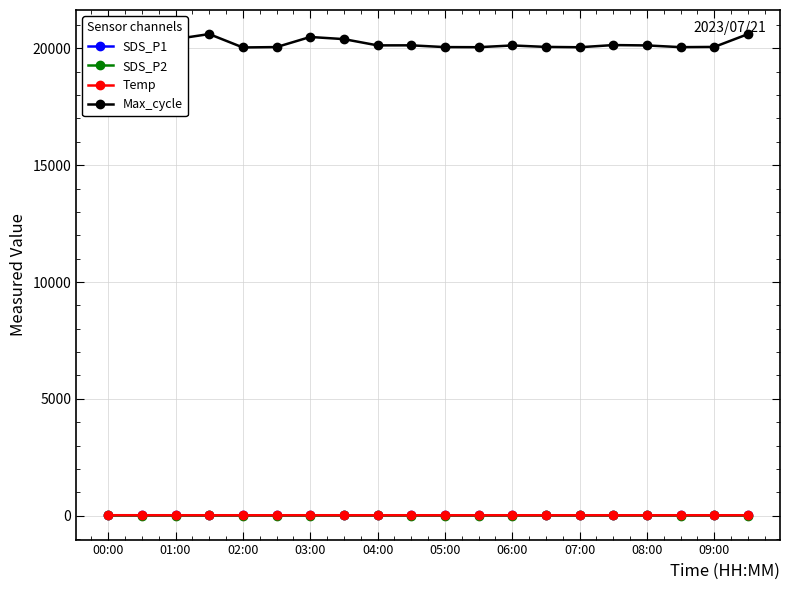

What is the sum of all Max_cycle values?

403879.0